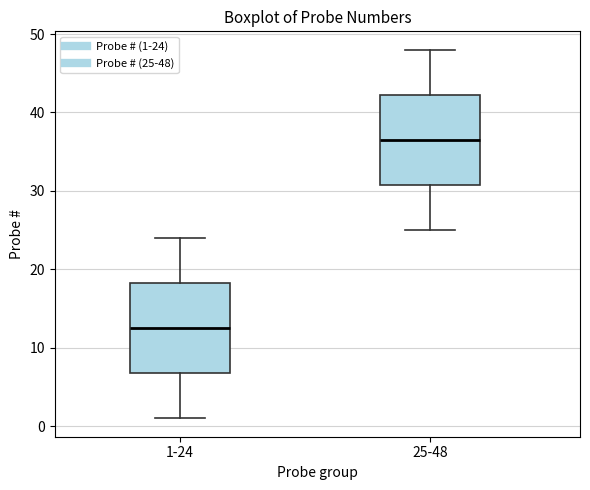

Which box has the highest median line?

25-48